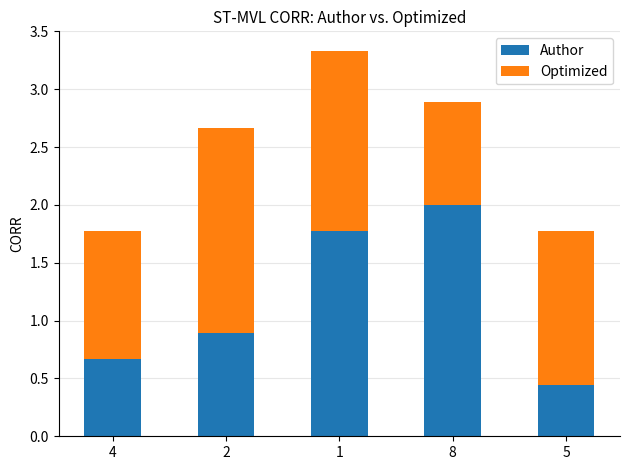

What is the difference between the second highest and second lowest values in the Author series?

1.1